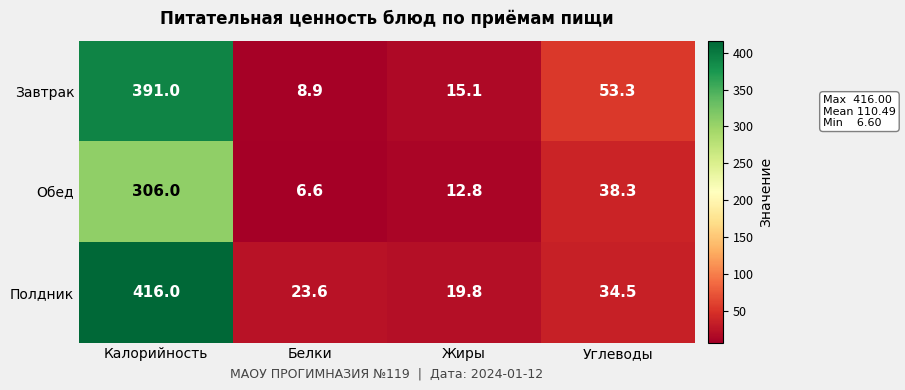

Which series has the widest spread of values?

Полдник